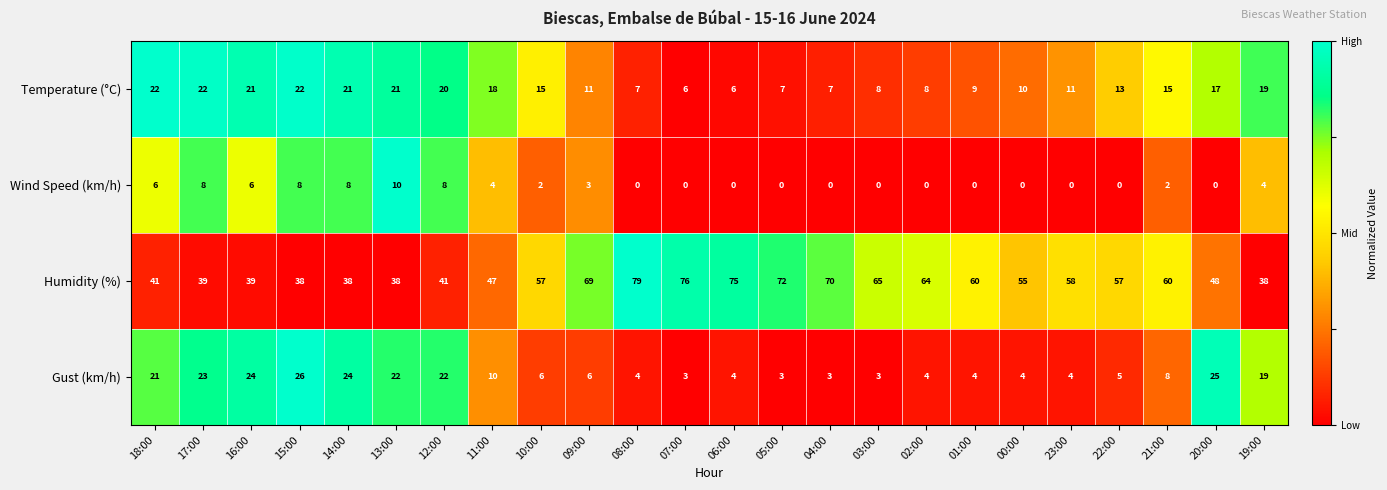

Where does the Wind Speed (km/h) series first go above 2?

18:00